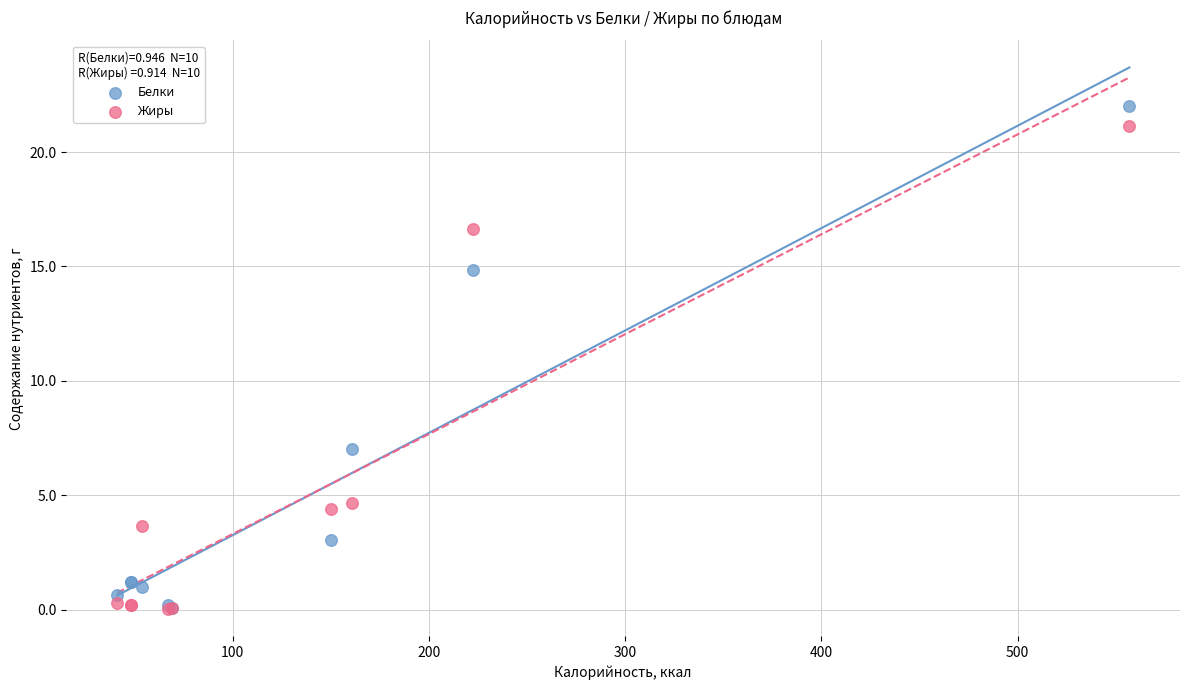

Which series has the widest spread of Y values?

Белки